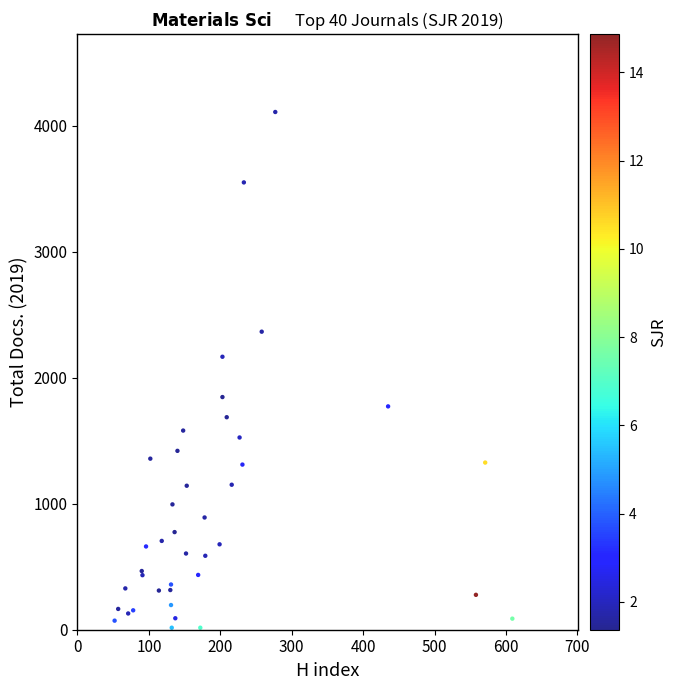

What Y value in the scatter plot is closest to 2063?

2167